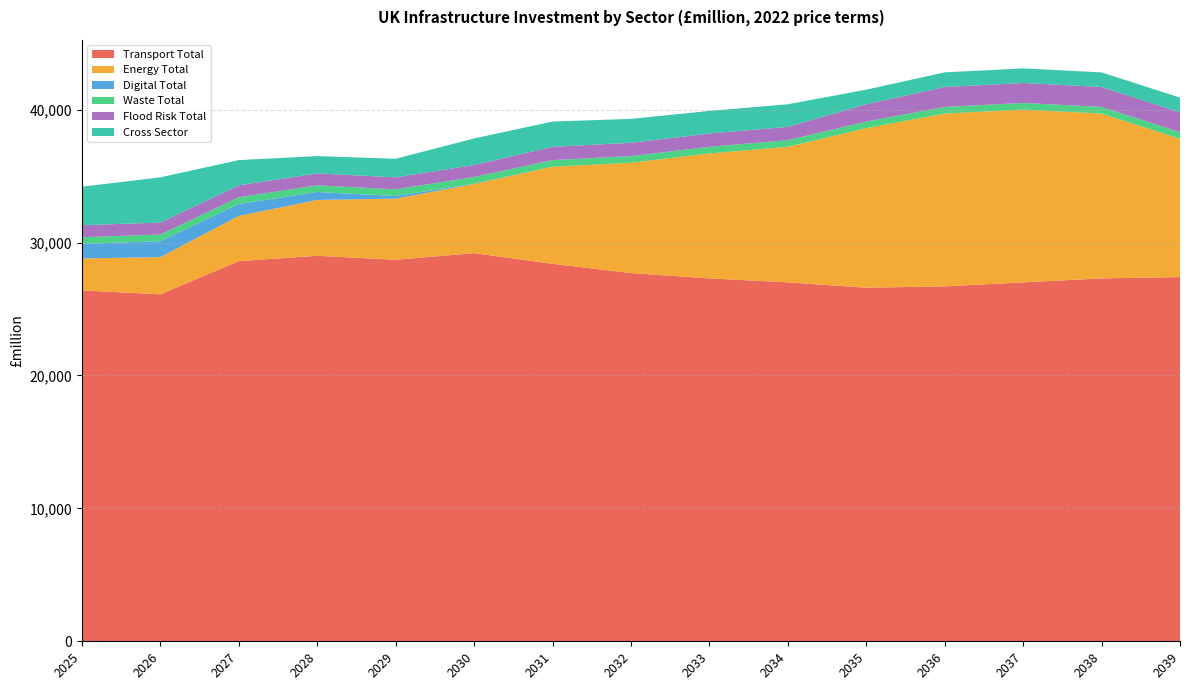

Reading left to right, list all the values displayed in this chart.

Transport Total: 26400	26100	28600	29000	28700	29200	28400	27700	27300	27000	26600	26700	27000	27300	27400
Energy Total: 2400	2800	3400	4200	4600	5200	7300	8300	9400	10200	12000	13000	13000	12400	10400
Digital Total: 1100	1200	900	600	200	30	0	0	0	0	0	0	0	0	0
Waste Total: 500	500	500	500	500	500	500	500	500	500	500	500	500	500	500
Flood Risk Total: 900	900	900	900	900	900	1000	1000	1000	1000	1300	1500	1500	1500	1500
Cross Sector: 2900	3400	1900	1300	1400	2000	1900	1800	1700	1700	1100	1100	1100	1100	1100